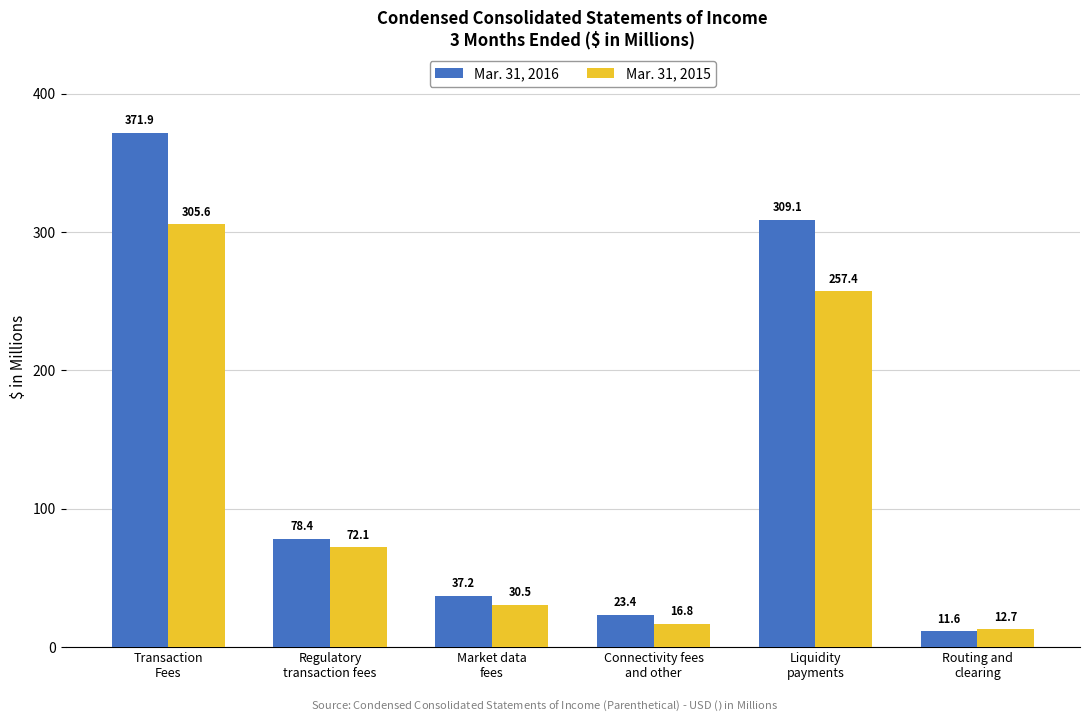

At which label is Mar. 31, 2016 closest to 191?

Regulatory
transaction fees